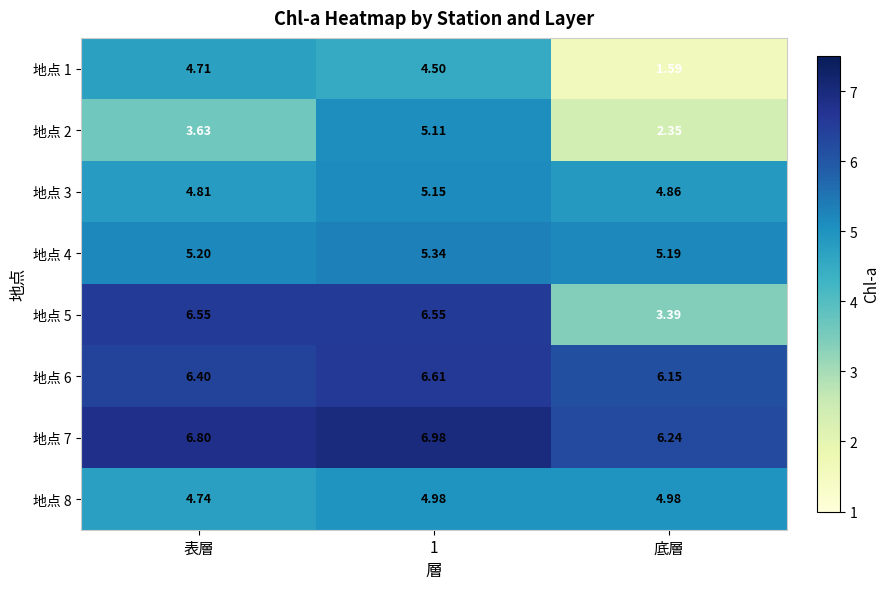

Which category has the highest value across all series?

1